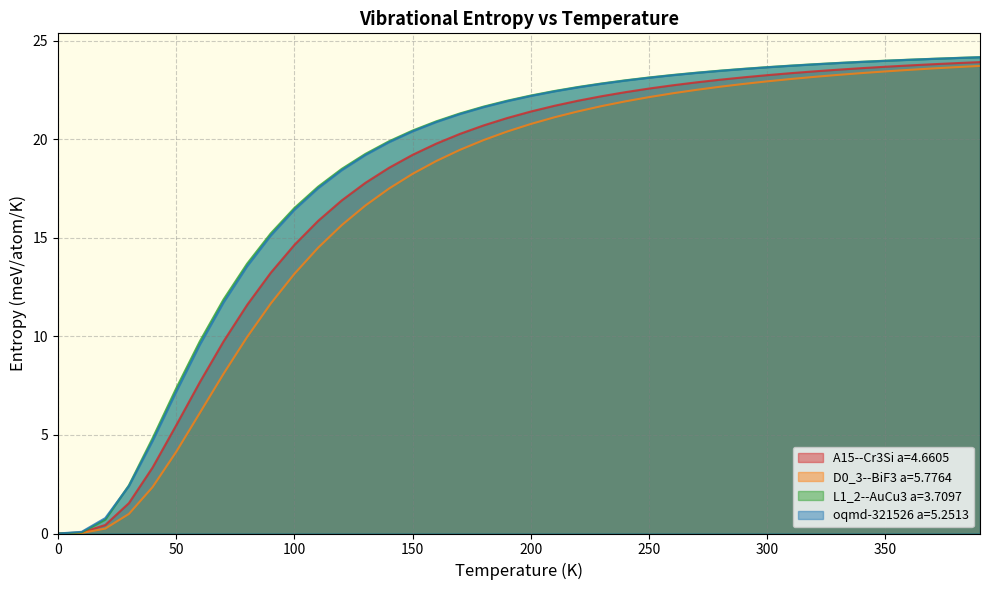

What is the total value across all series at 150?

78.3